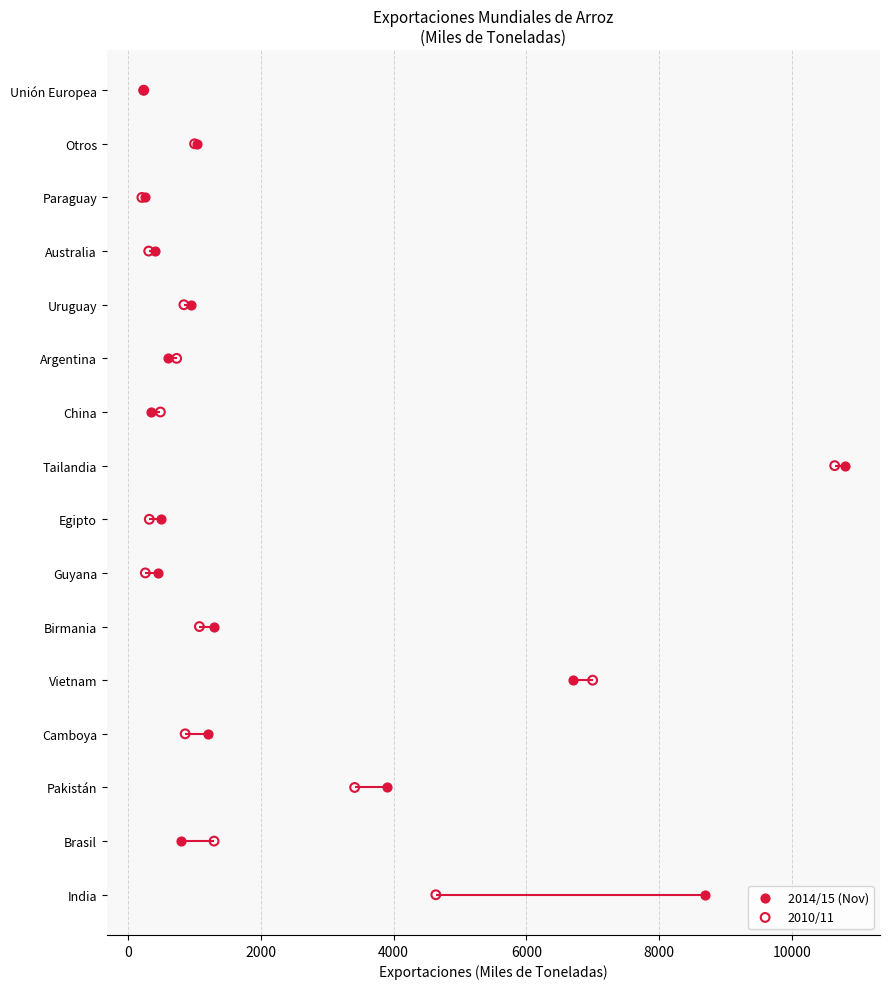

Which series has the largest total across all categories?

2014/15 (Nov)